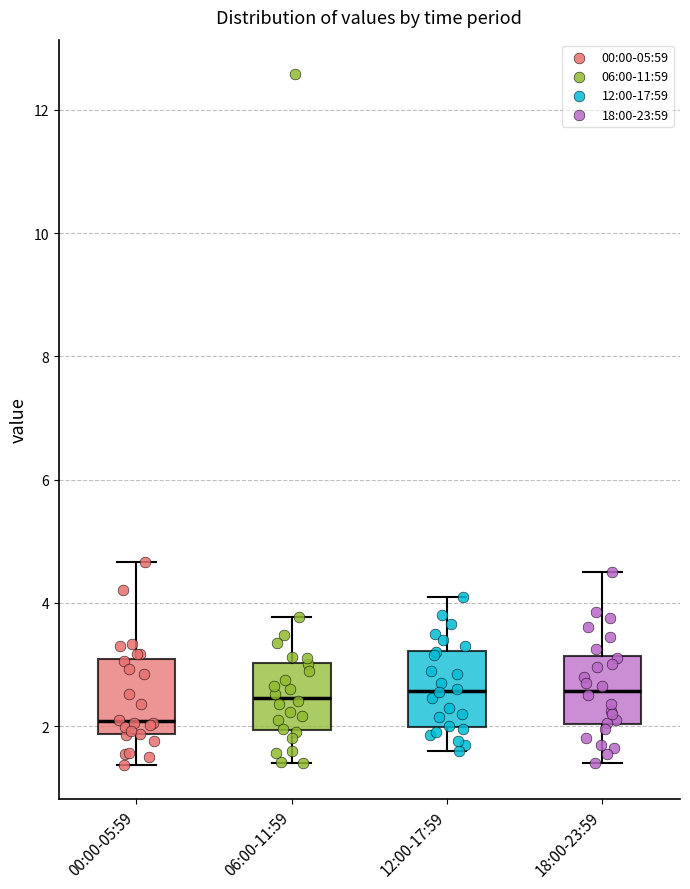

Which box's median line is the lowest?

00:00-05:59